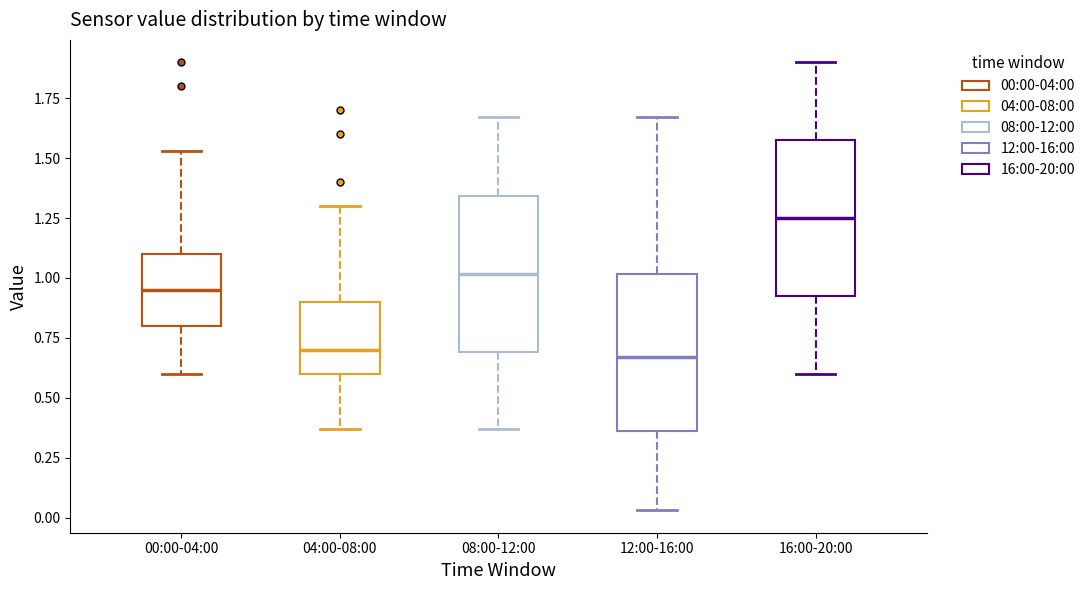

Which box has the highest median line?

16:00-20:00